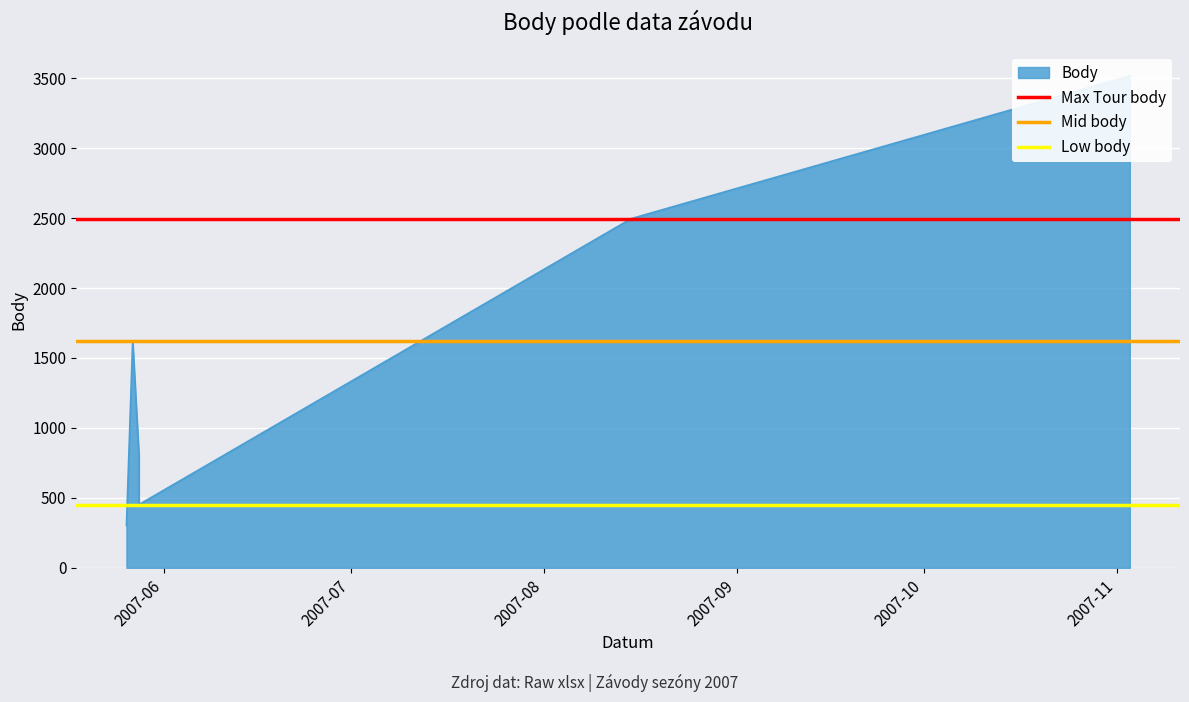

True or false: Max Tour body has a value of 2496 at 2007-06.

True